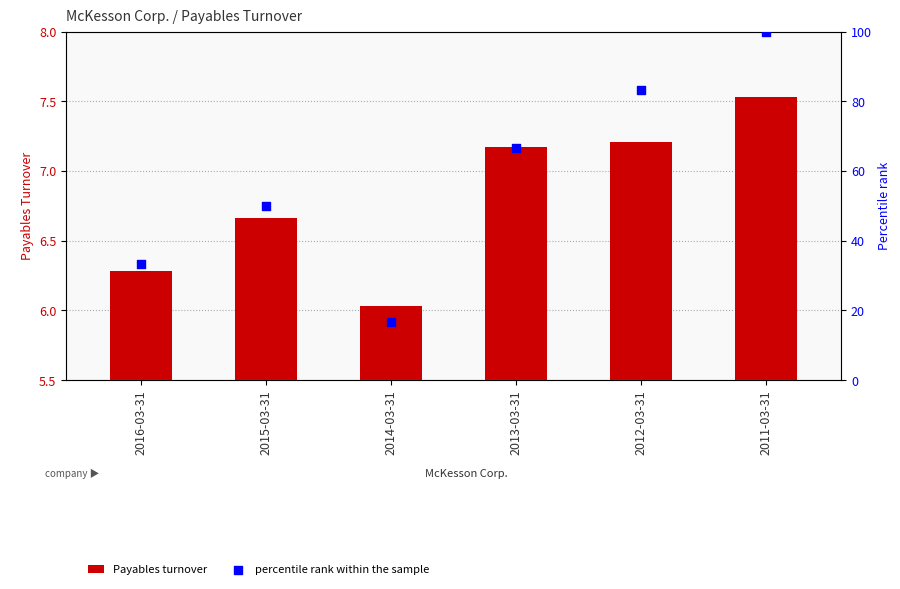

What are all the series names shown in the legend?

Payables turnover, percentile rank within the sample